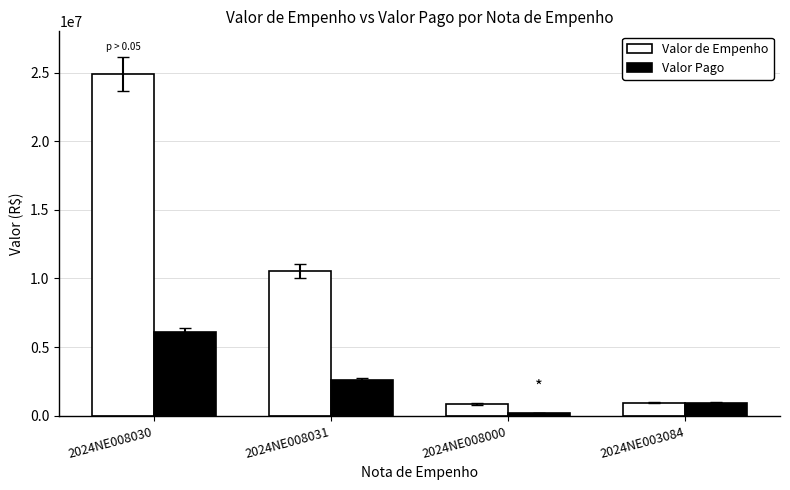

Which category has the lowest value in the Valor Pago series?

2024NE008000